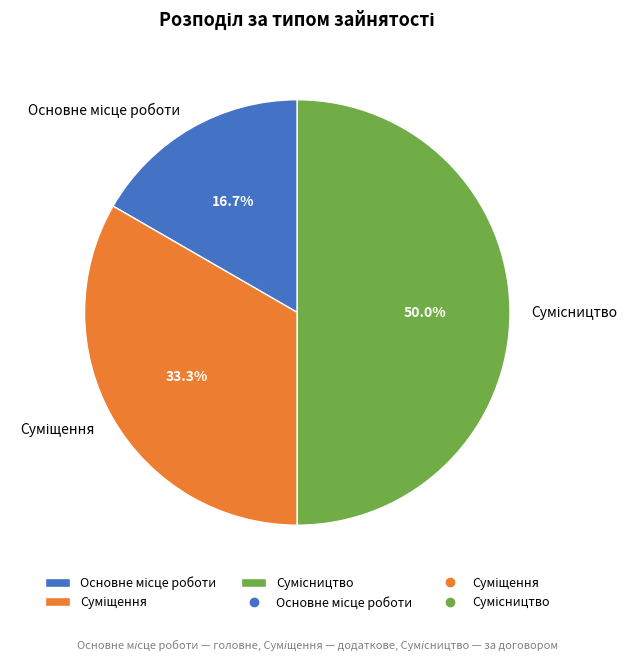

Does any single category account for the majority?

No